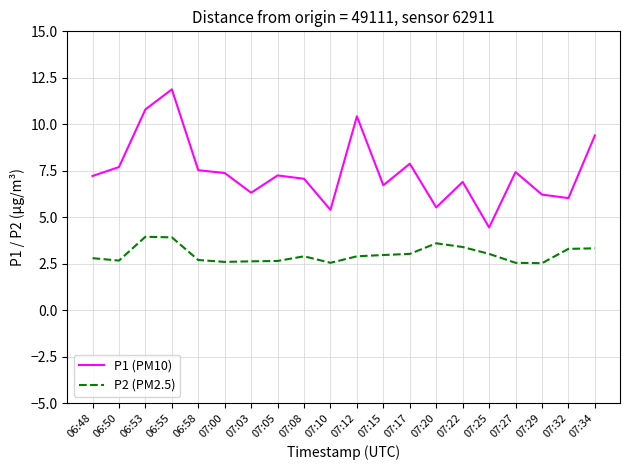

What is the difference between the maximum and minimum values in the P1 (PM10) series?

7.4